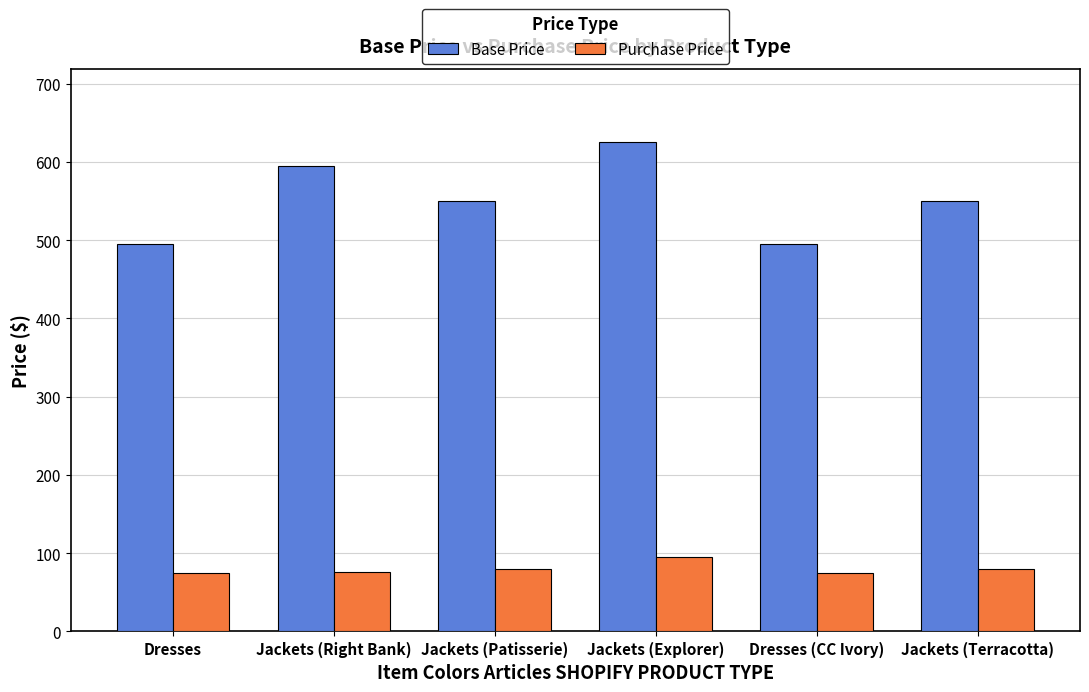

Are the bars horizontal?

No